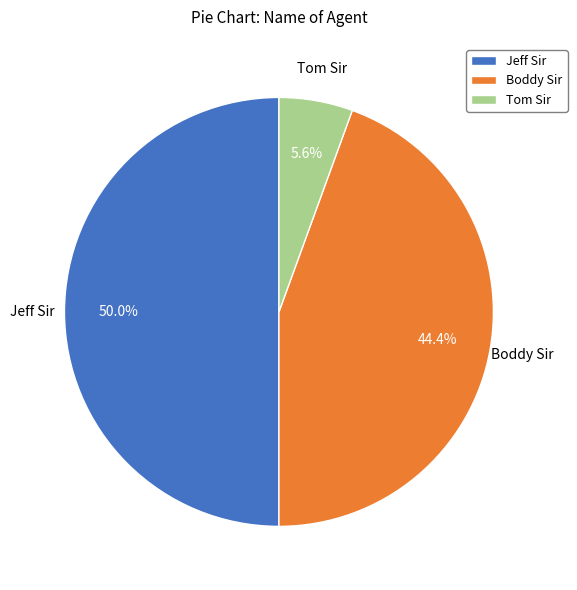

What percentage do Boddy Sir and Jeff Sir together represent?

94.4%